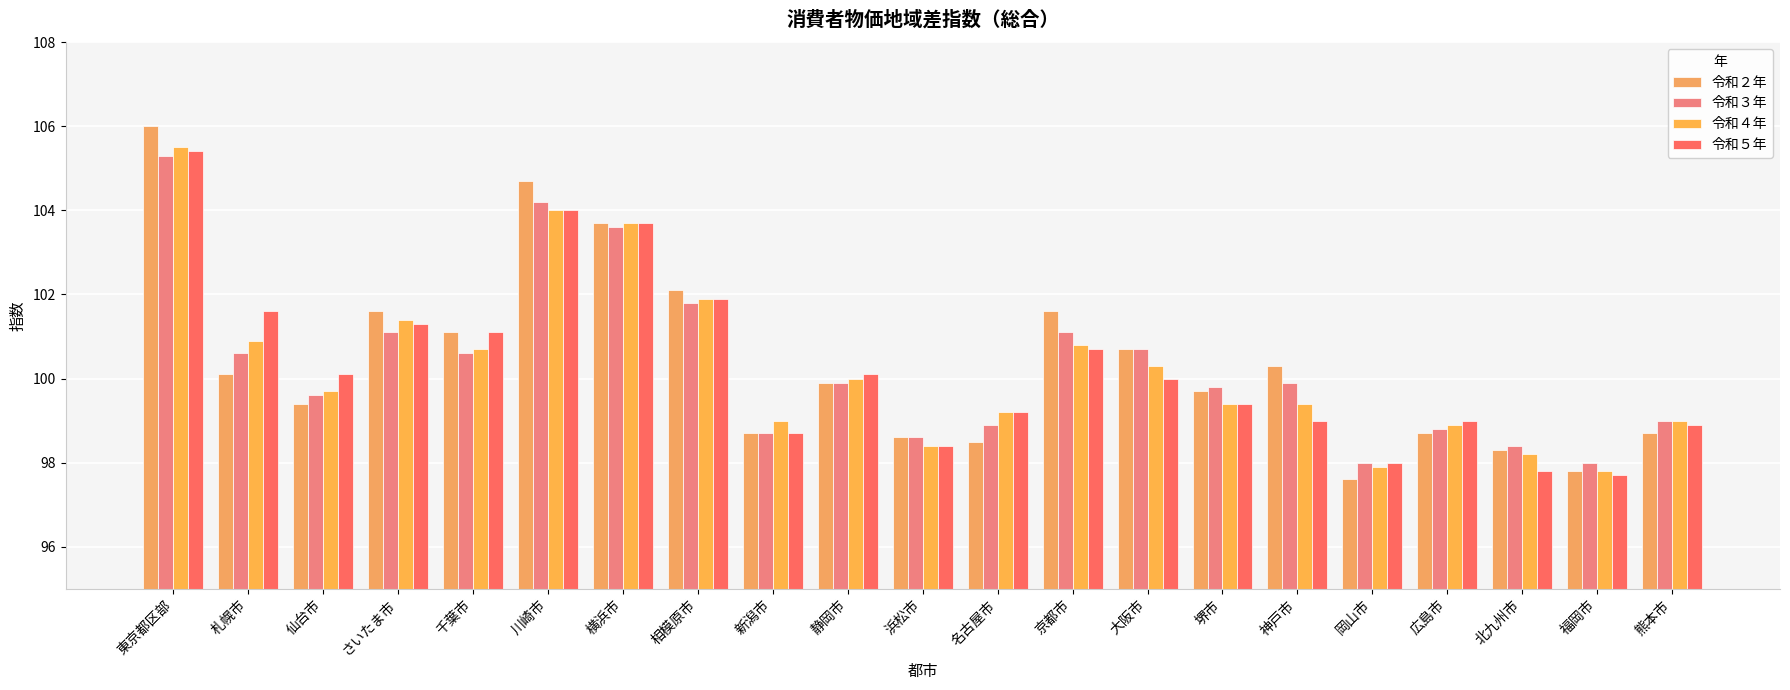

What position from the left is 名古屋市?

12